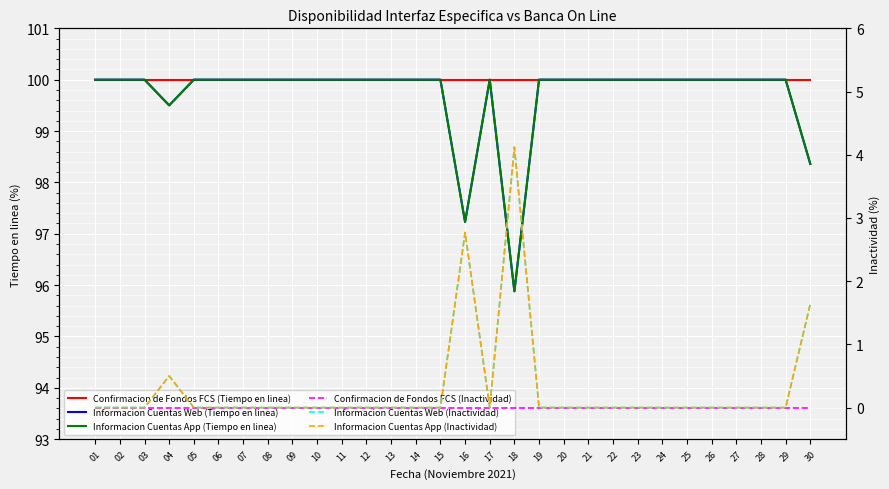

Is the value of Informacion Cuentas Web (Tiempo en linea) at 17 greater than the value of Informacion Cuentas Web (Inactividad) at 04?

Yes